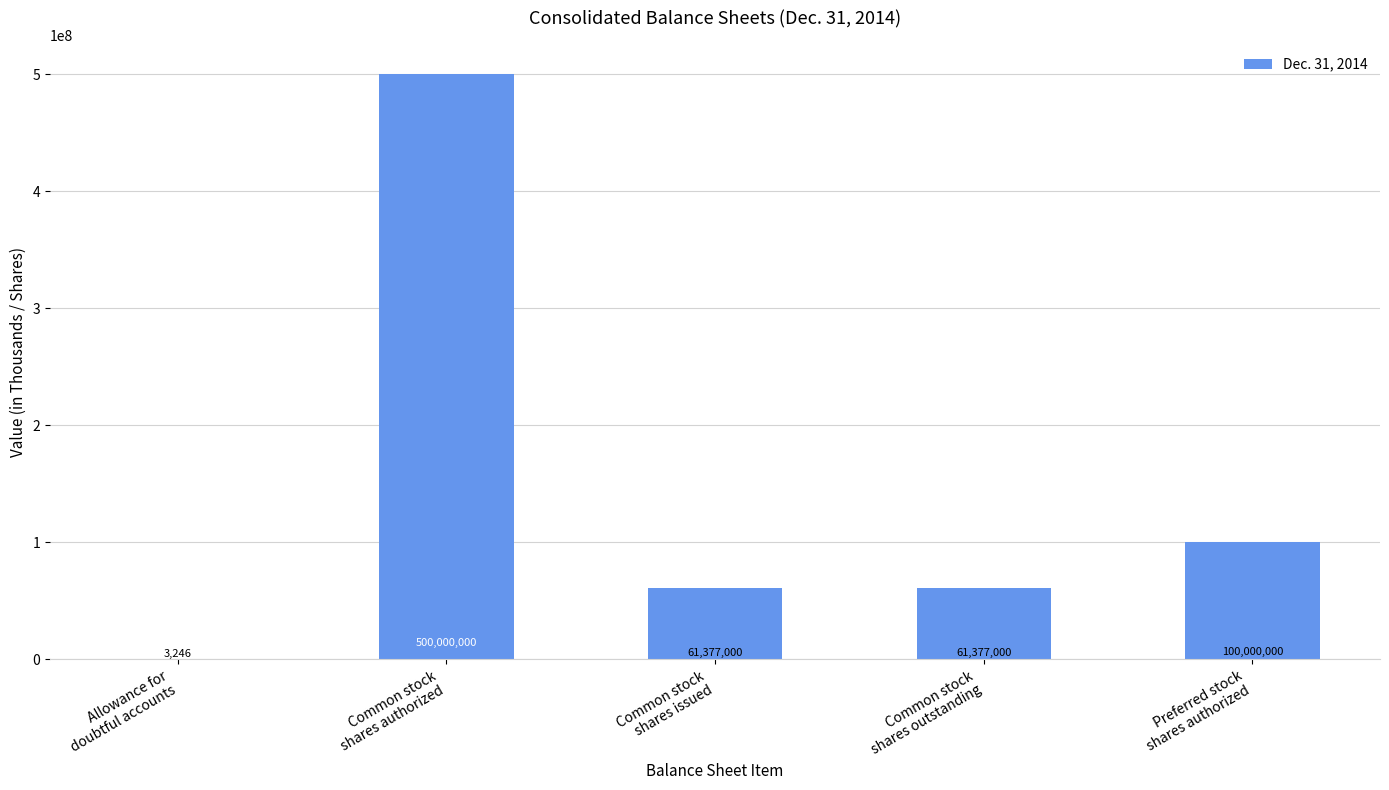

What is the greatest value displayed?

500000000